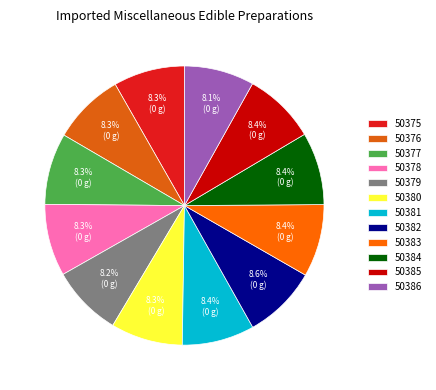

How many segments does this pie chart have?

12